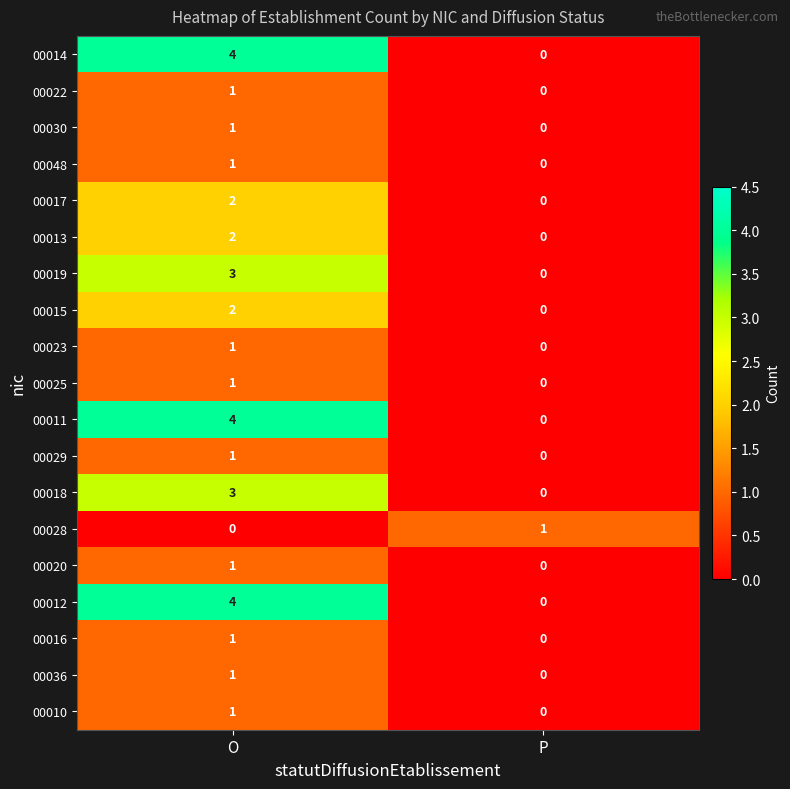

True or false: 00010 has a value of 0 at P.

True